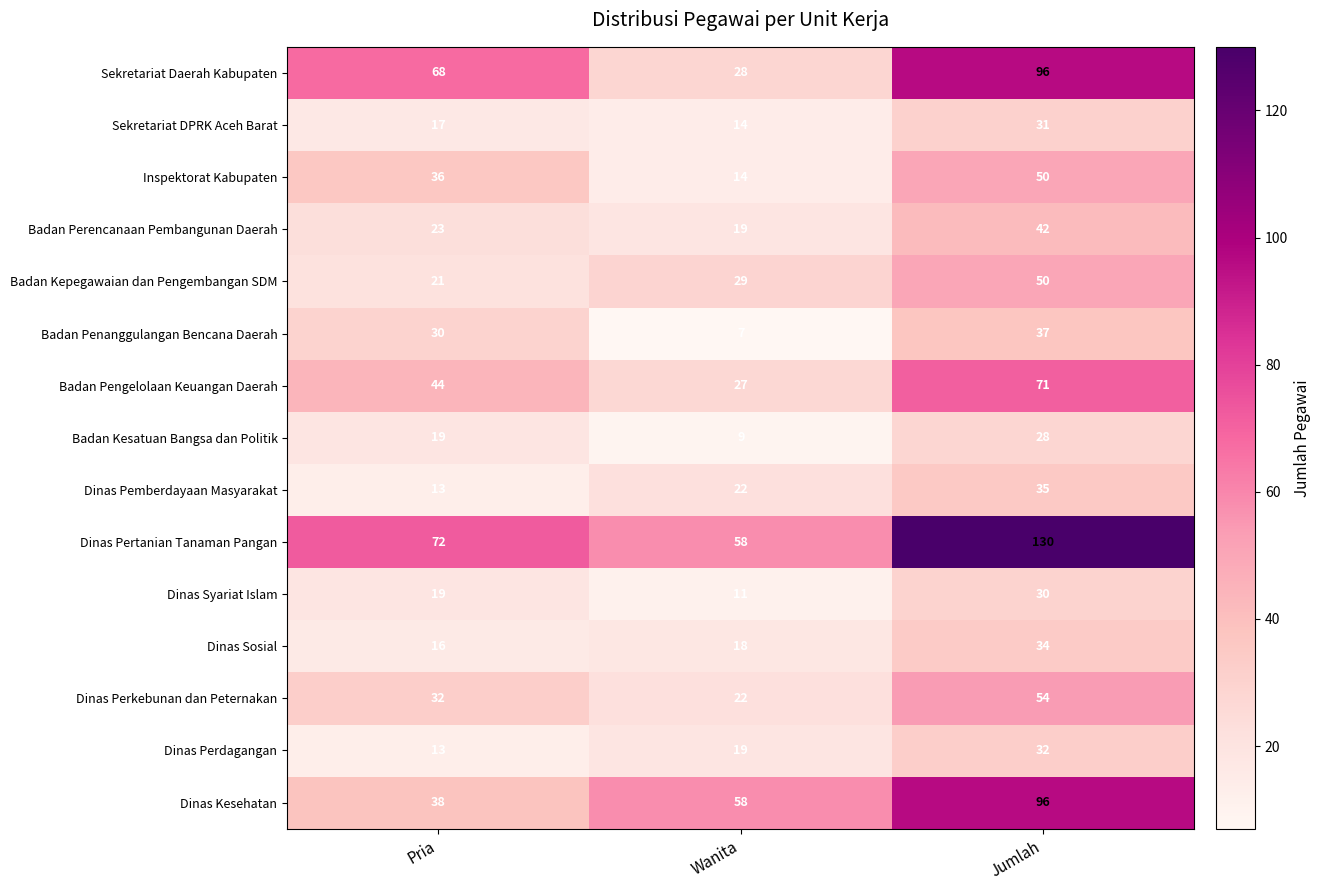

List the labels in order of Badan Penanggulangan Bencana Daerah value, largest first.

Jumlah, Pria, Wanita